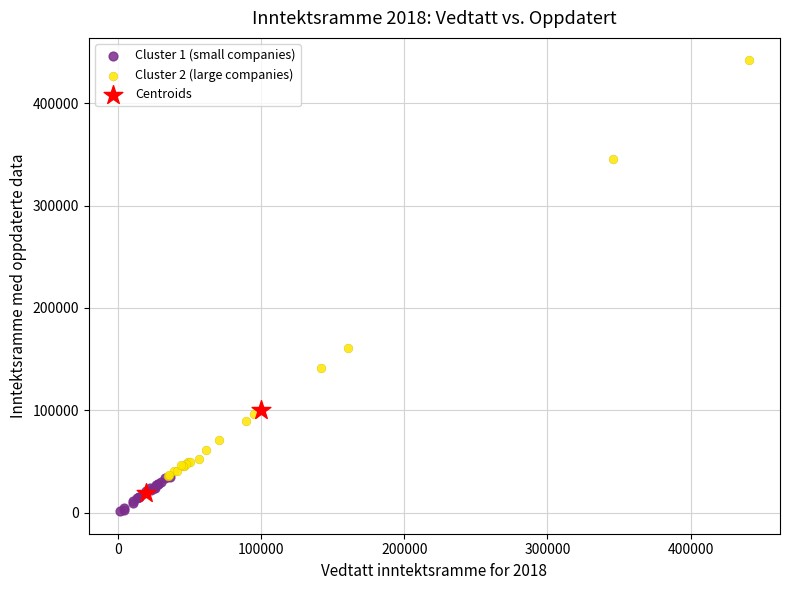

Which series has the widest spread of Y values?

Cluster 2 (large companies)